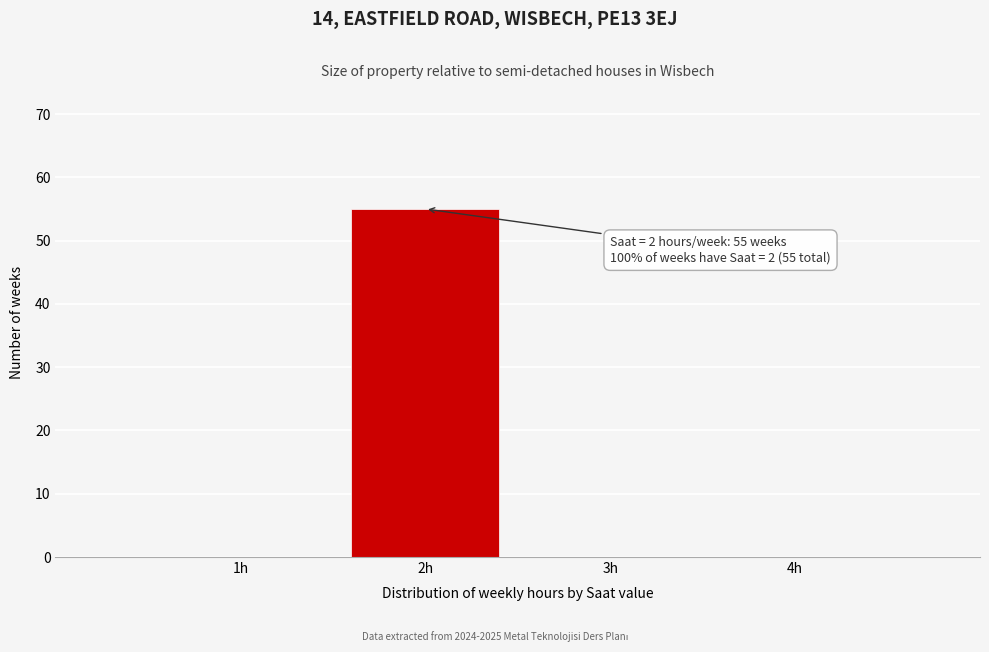

Reading right to left, what are all the values shown in this chart?

4h=0	3h=0	2h=55	1h=0